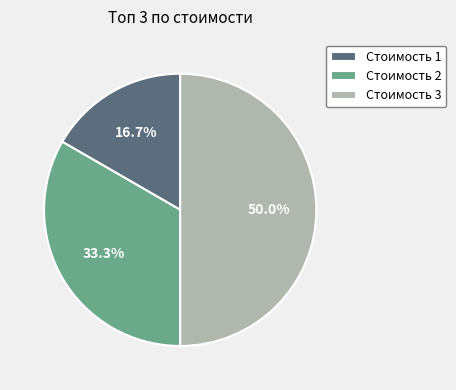

Which slice is the largest?

Стоимость 3